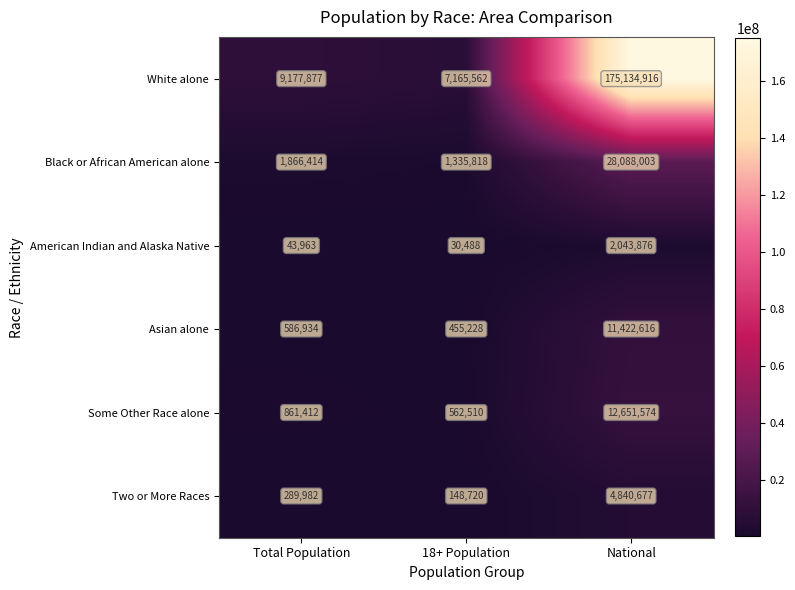

Reading right to left, extract all data points from this chart.

White alone: 175134916	7165562	9177877
Black or African American alone: 28088003	1335818	1866414
American Indian and Alaska Native: 2043876	30488	43963
Asian alone: 11422616	455228	586934
Some Other Race alone: 12651574	562510	861412
Two or More Races: 4840677	148720	289982